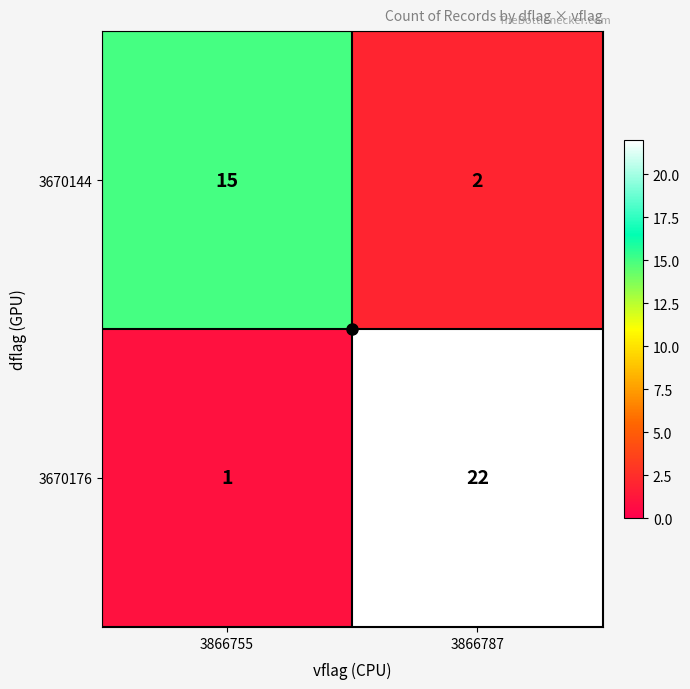

Which series has the widest spread of values?

3670176